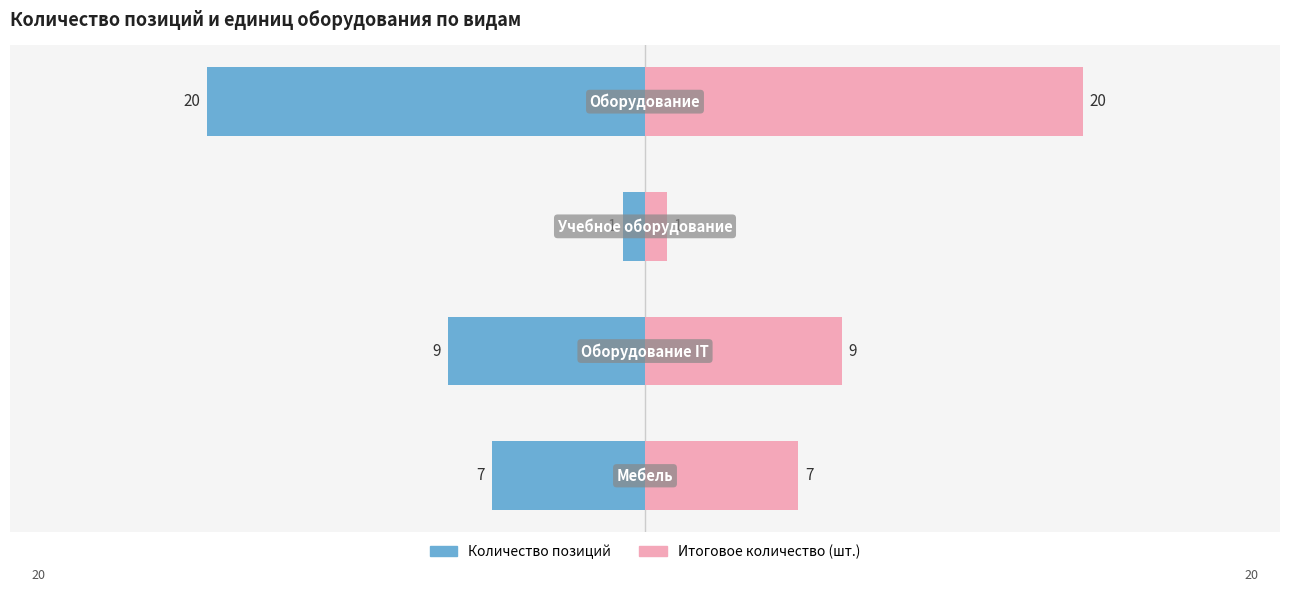

How many groups of bars are there?

4